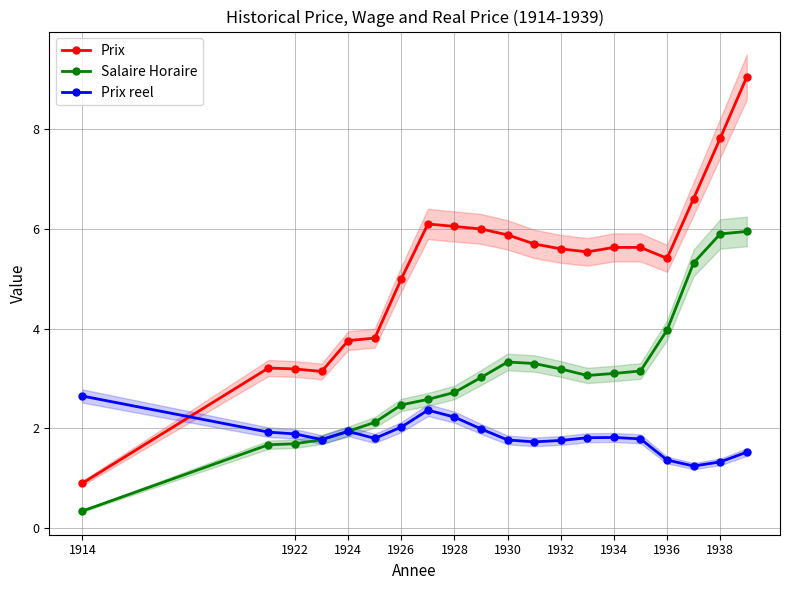

At which label does Salaire Horaire reach its minimum?

1914